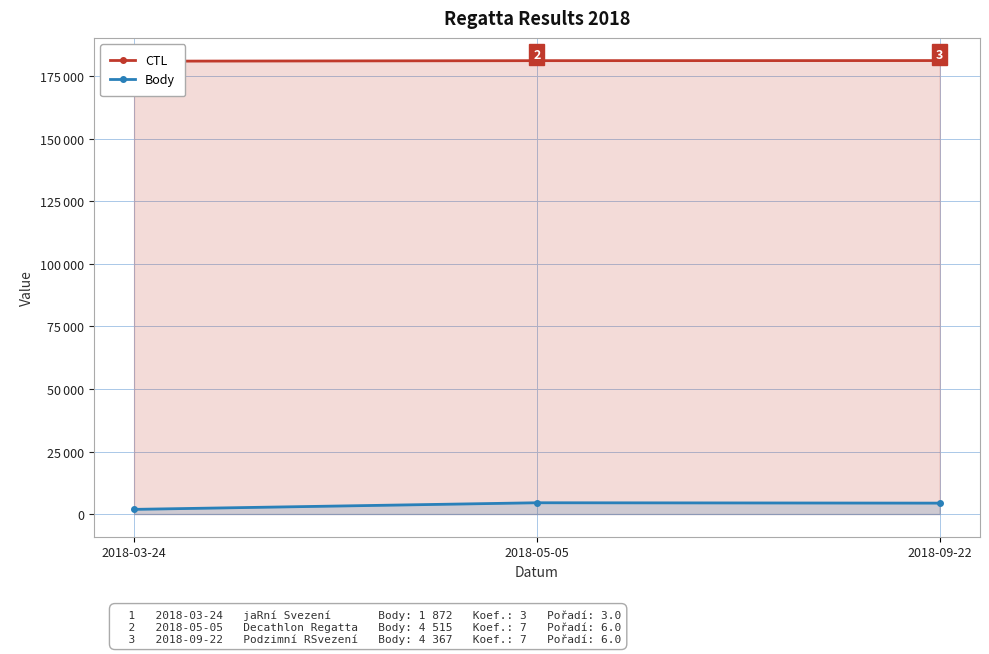

Where does the Body series first go above 4367?

2018-05-05